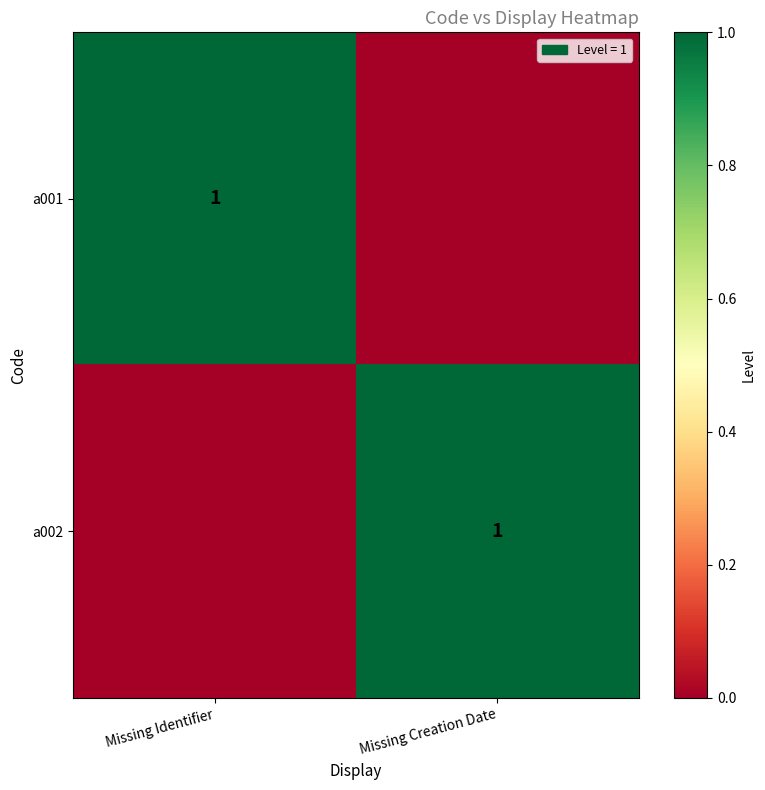

The value of a001 at Missing Identifier is 1. True or false?

True